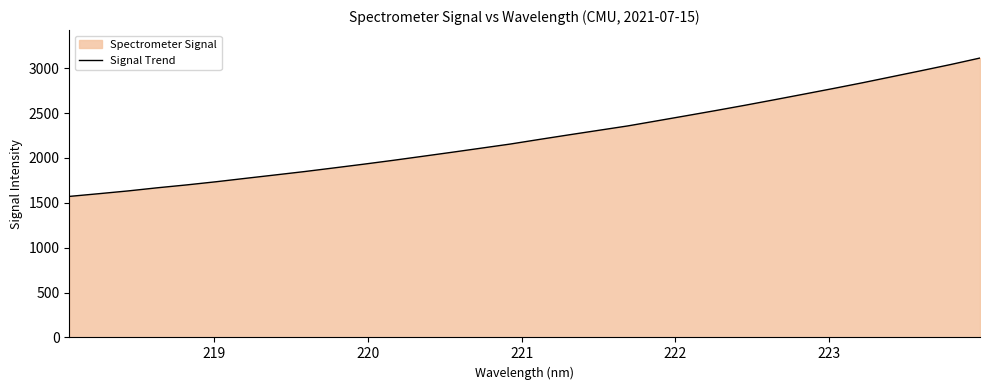

What is the maximum value shown in the chart?

3112.8